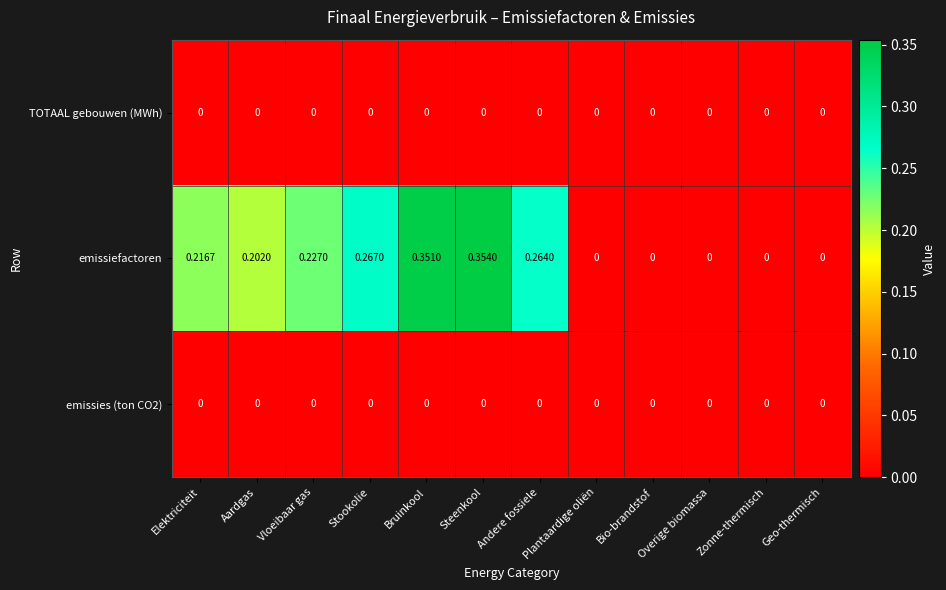

Which category has the highest value in the emissiefactoren series?

Steenkool